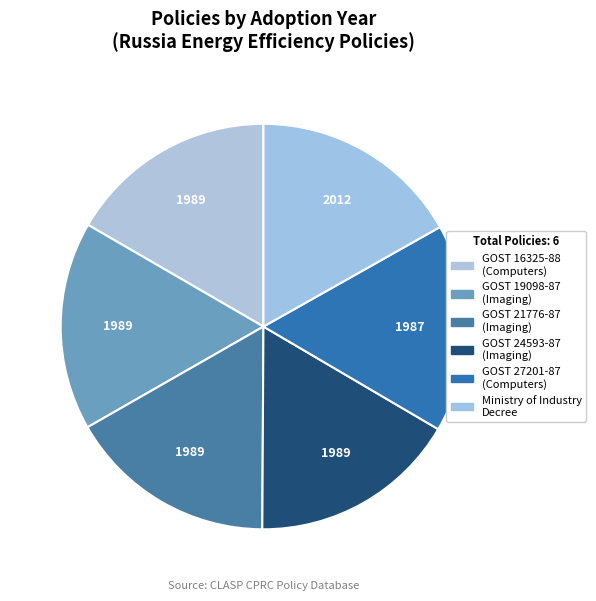

How many segments does this pie chart have?

6